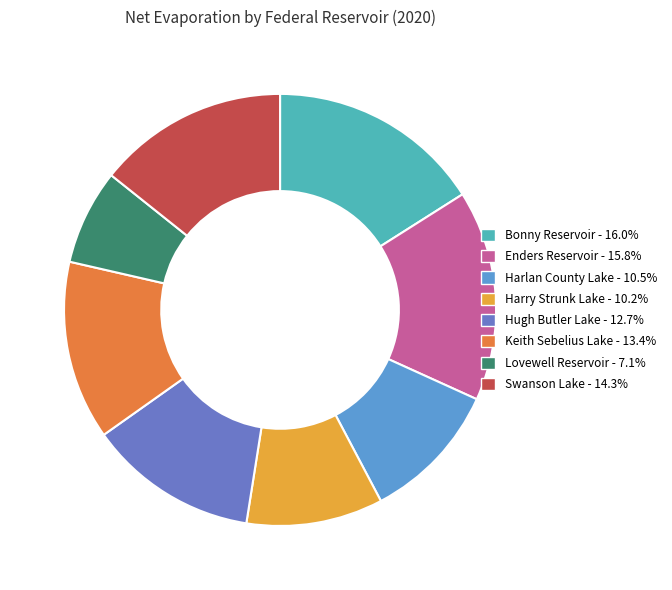

Approximately how many times larger is the value at Lovewell Reservoir compared to Enders Reservoir?

0.5